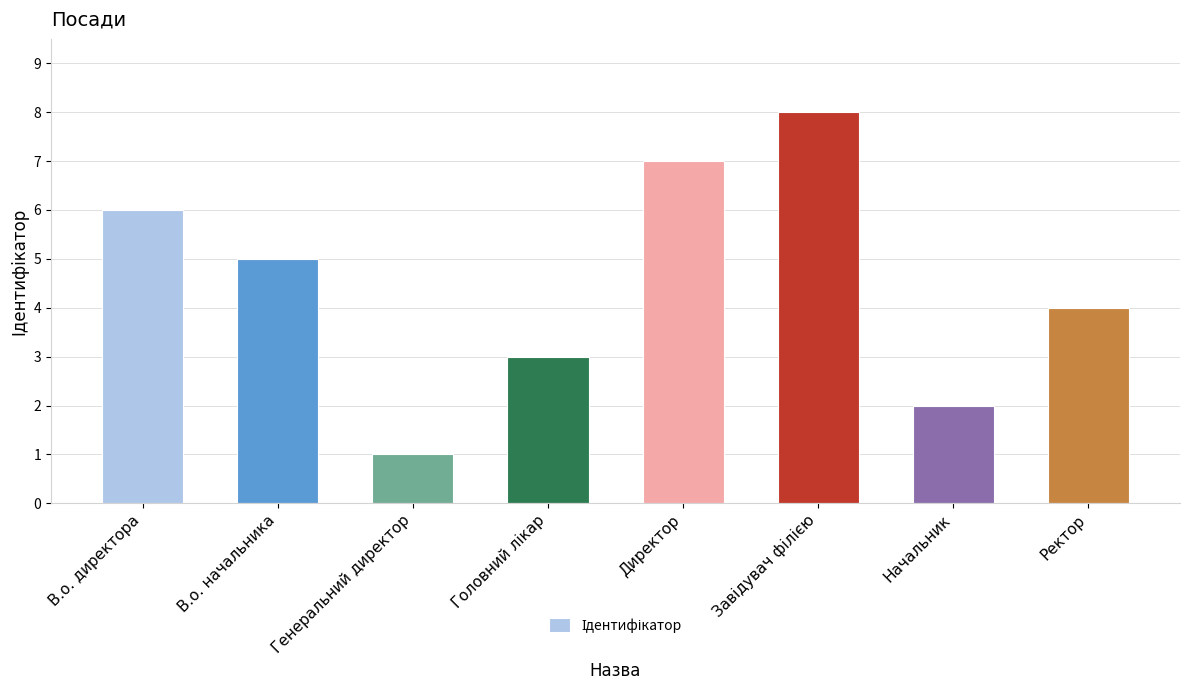

What is the maximum value shown in the chart?

8